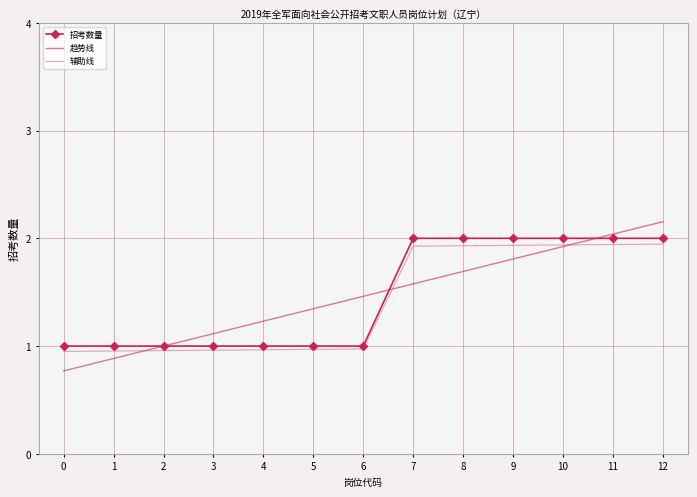

What is the sum of all 辅助线 values?

18.3